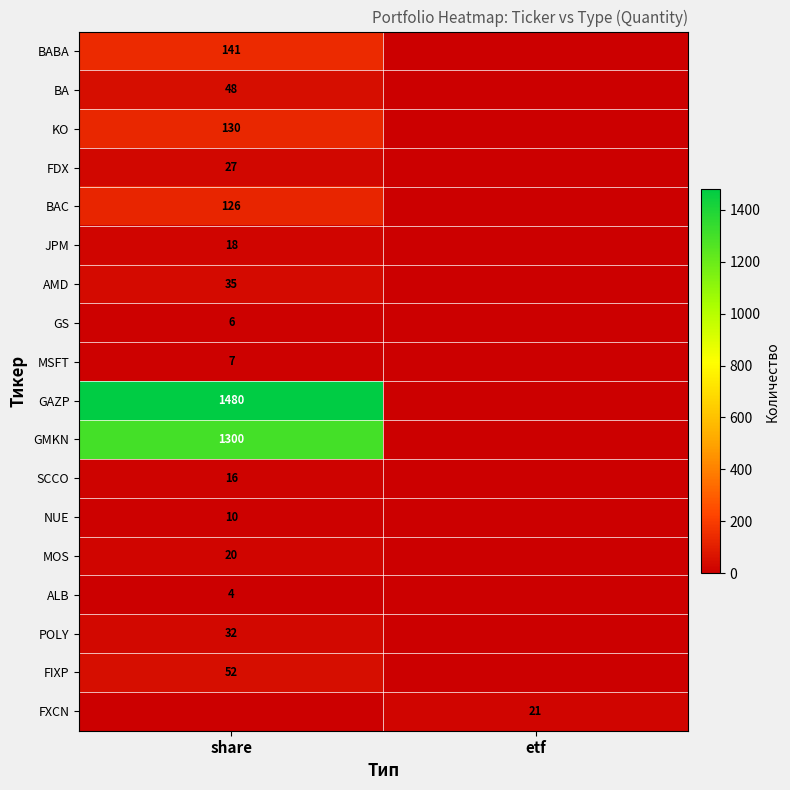

True or false: BA has a value of 48 at share.

True